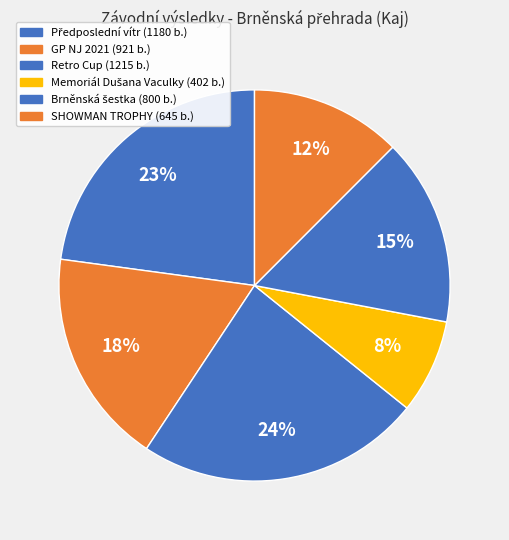

What percentage is the GP NJ 2021 slice, to the nearest percent?

18%